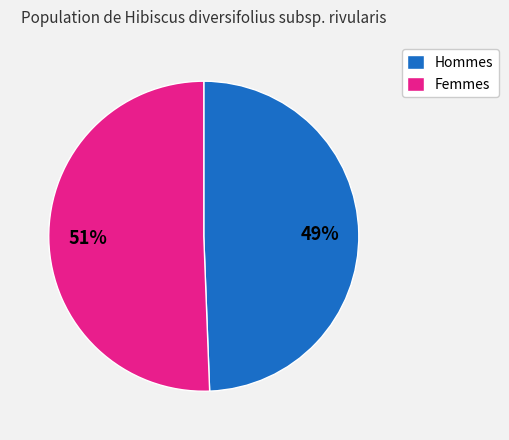

To the nearest percent, what percentage of the pie is Hommes?

49%